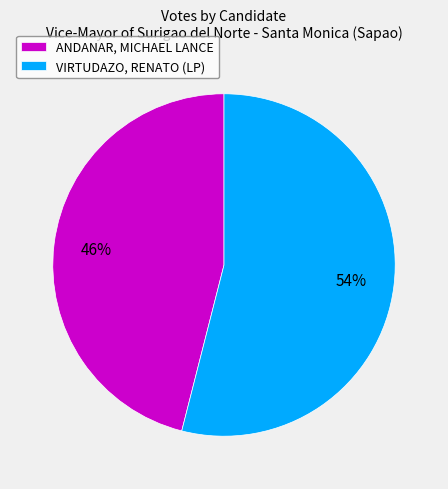

Combined, do ANDANAR, MICHAEL LANCE and VIRTUDAZO, RENATO (LP) account for over 50%?

Yes